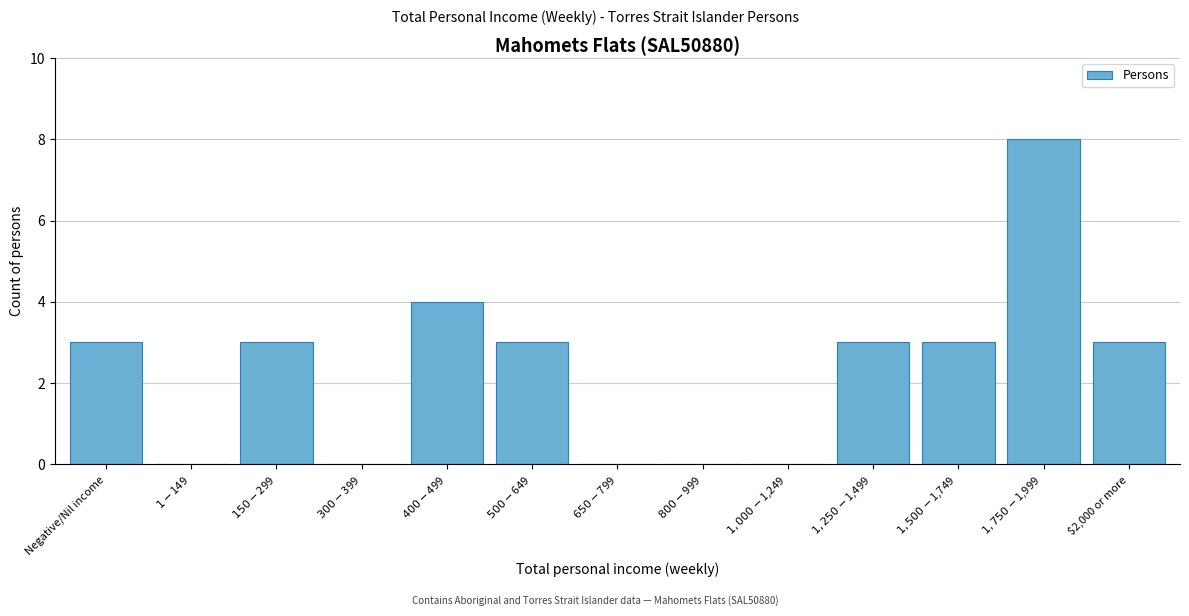

What is the maximum value shown in the chart?

8